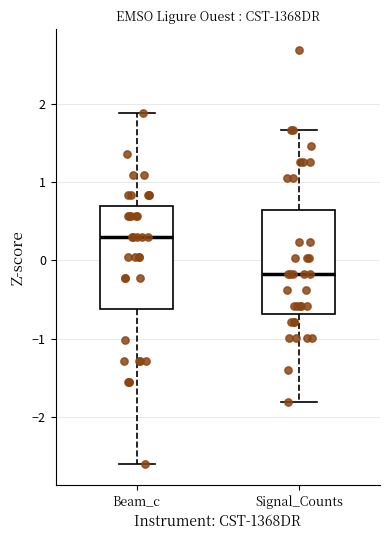

Which box's median line is the highest?

Beam_c